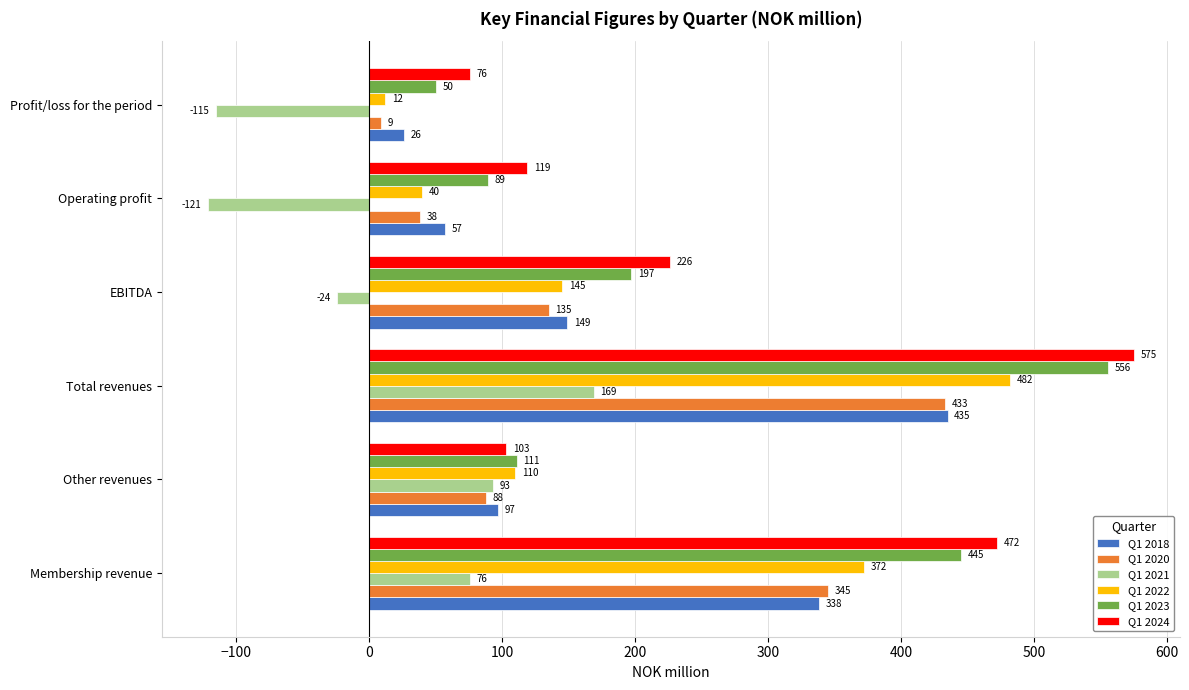

Rank the categories by Q1 2022 value from lowest to highest.

Profit/loss for the period, Operating profit, Other revenues, EBITDA, Membership revenue, Total revenues